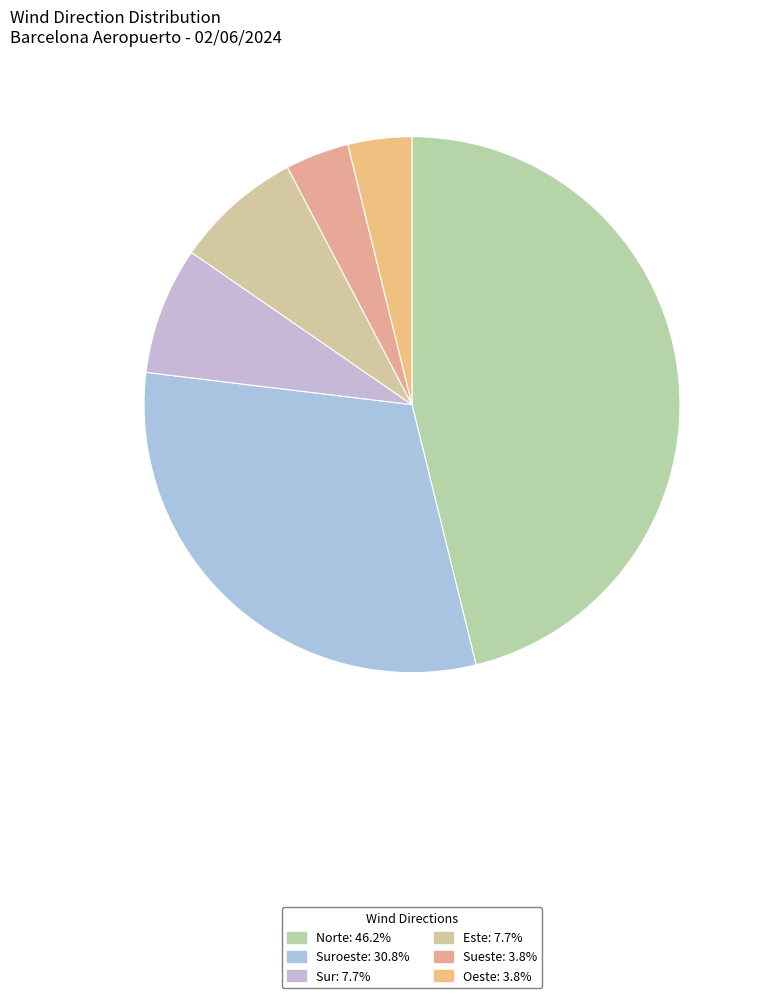

How many segments does this pie chart have?

6